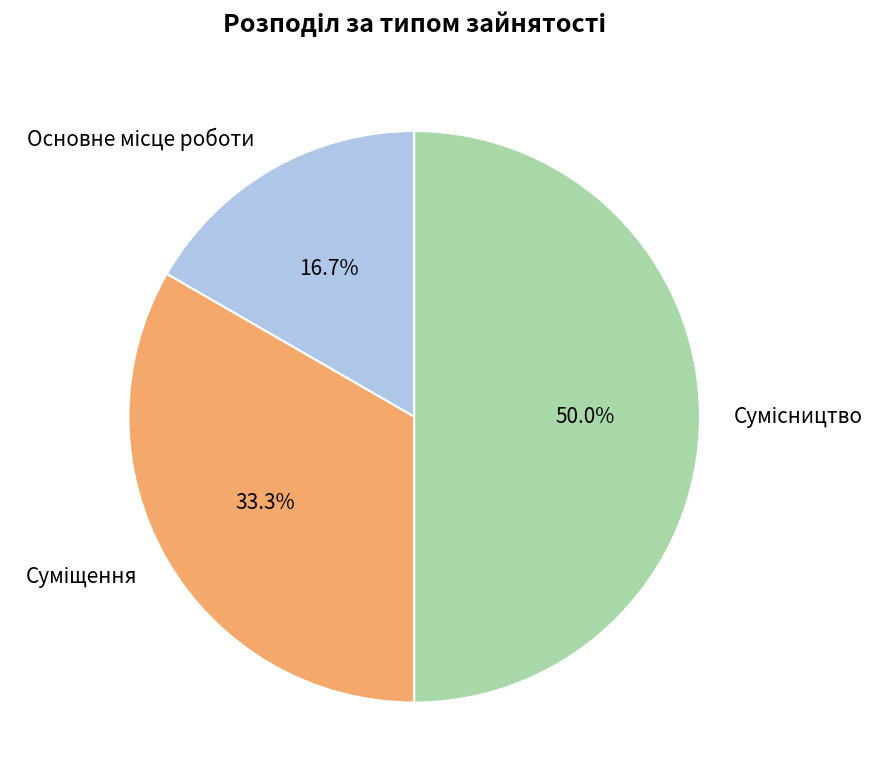

The Сумісництво slice represents 65% of the pie. True or false?

False